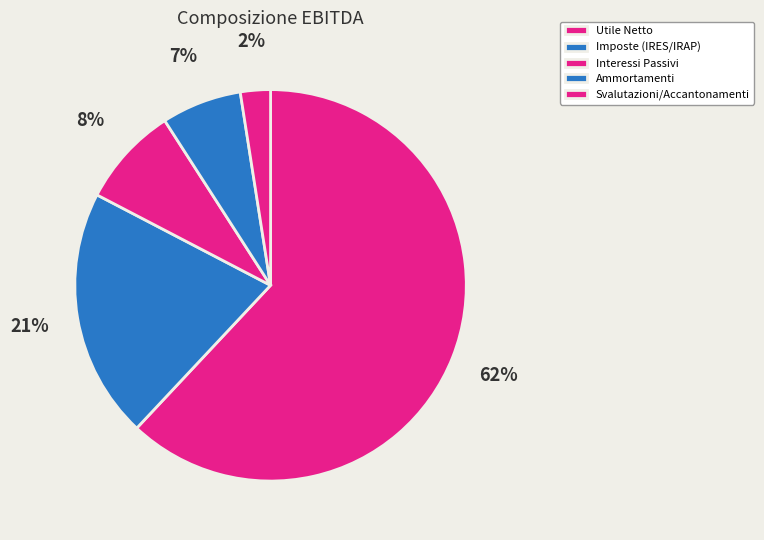

What percentage do Interessi Passivi and Ammortamenti together represent?

14.9%